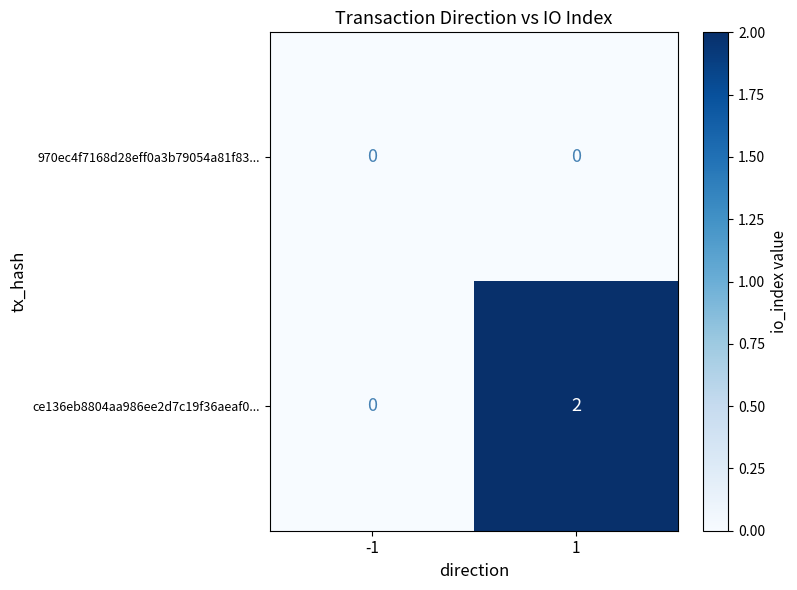

What is the total value across all series at 1?

2